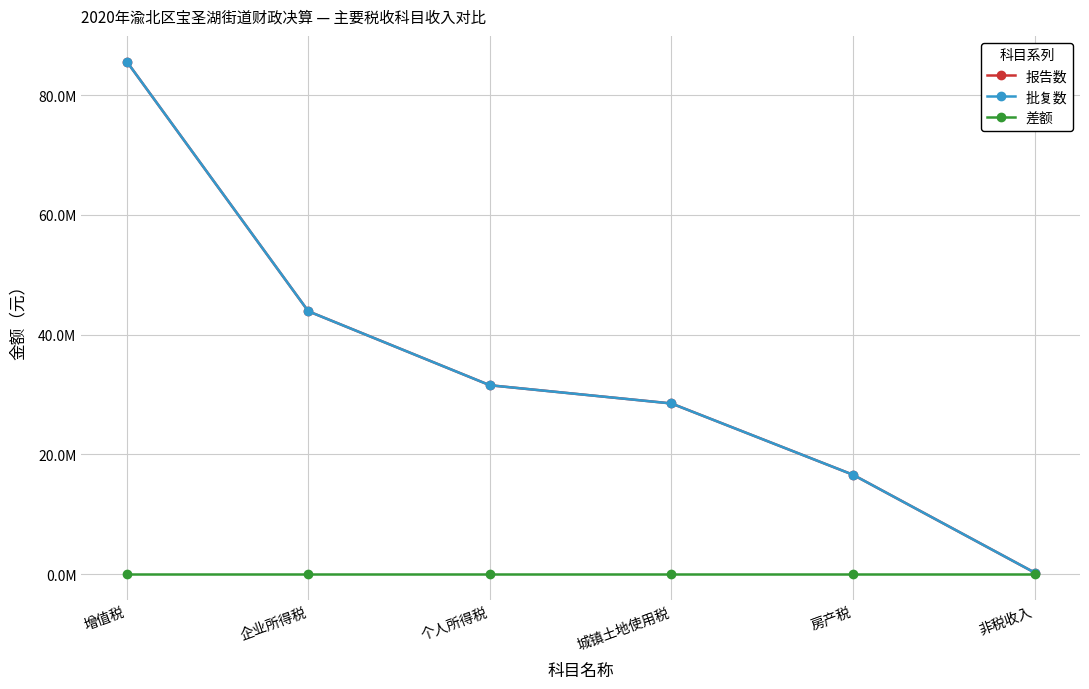

Does the chart display data point markers on the line(s)?

Yes